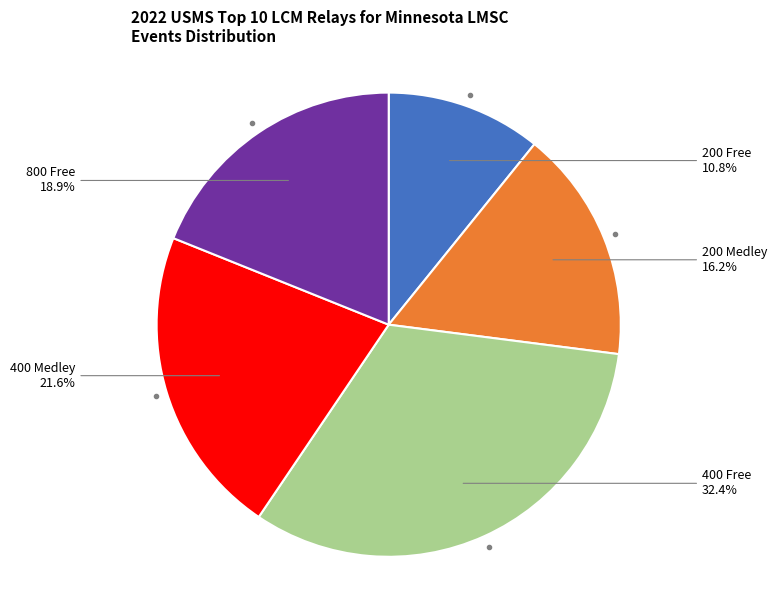

Is there a majority slice in this chart?

No